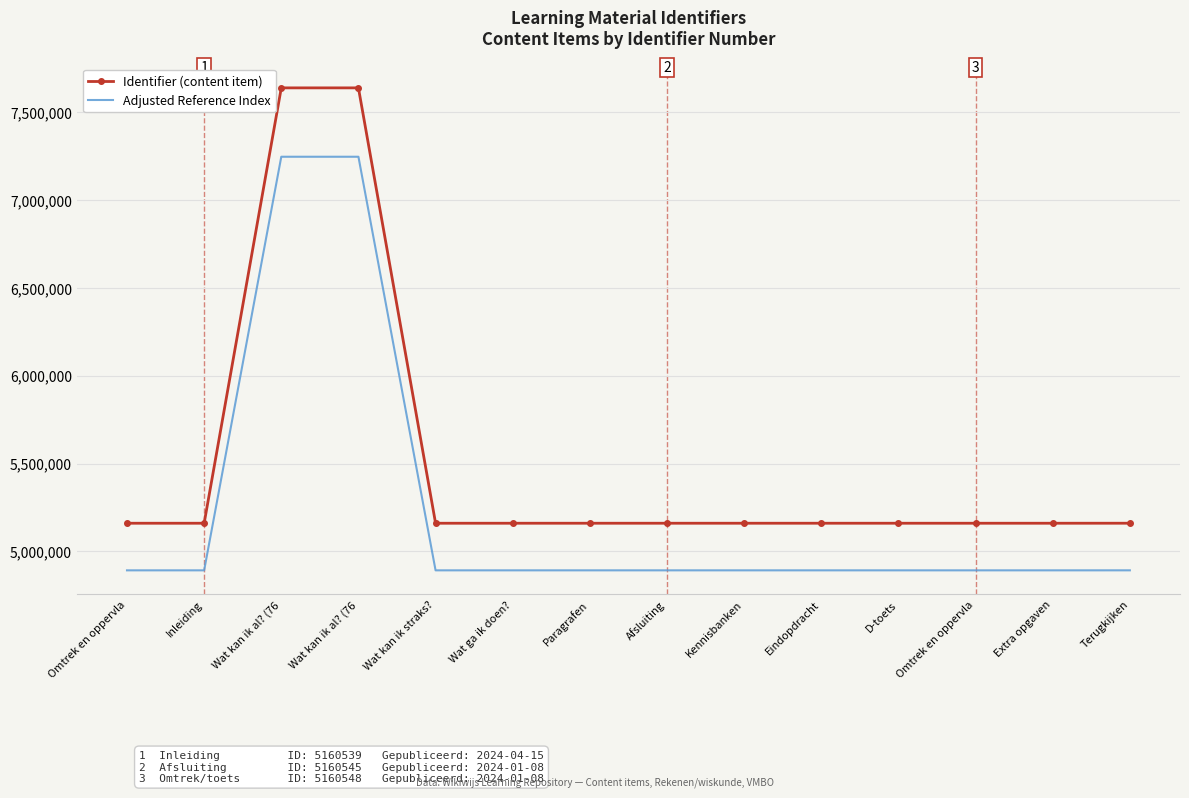

List the labels in order of Identifier (content item) value, smallest first.

Omtrek en oppervla, Inleiding, Wat kan ik straks?, Wat ga ik doen?, Afsluiting, D-toets, Omtrek en oppervla, Extra opgaven, Paragrafen, Kennisbanken, Eindopdracht, Terugkijken, Wat kan ik al? (76, Wat kan ik al? (76